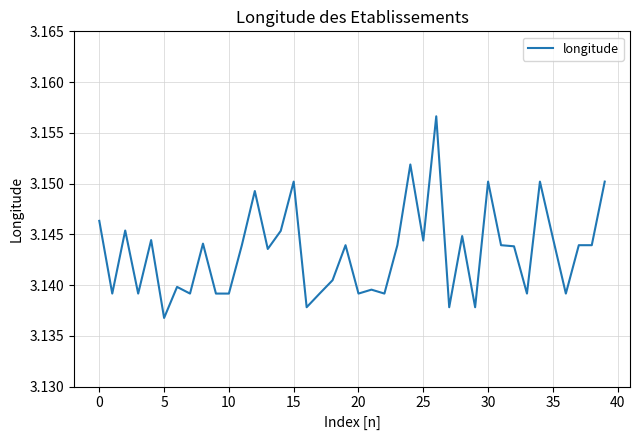

What is the minimum value shown in the chart?

3.1